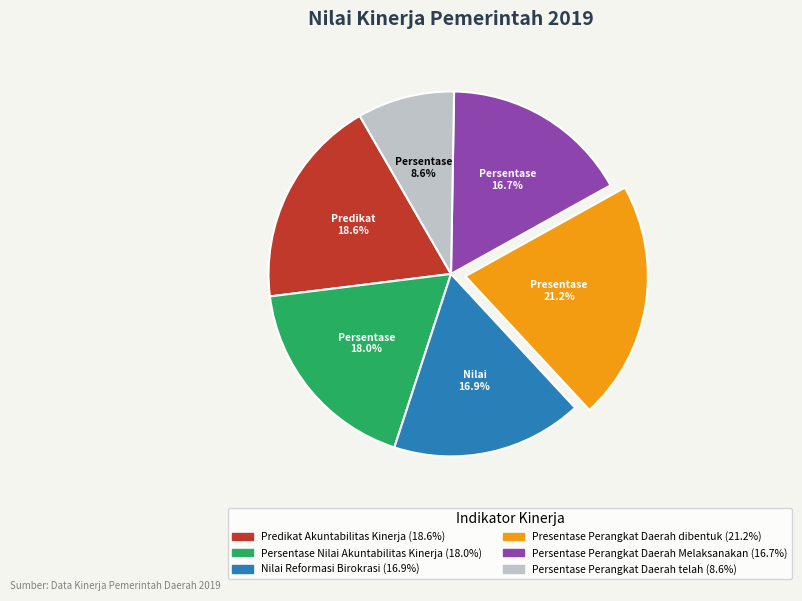

Is there any slice that represents more than half of the pie?

No